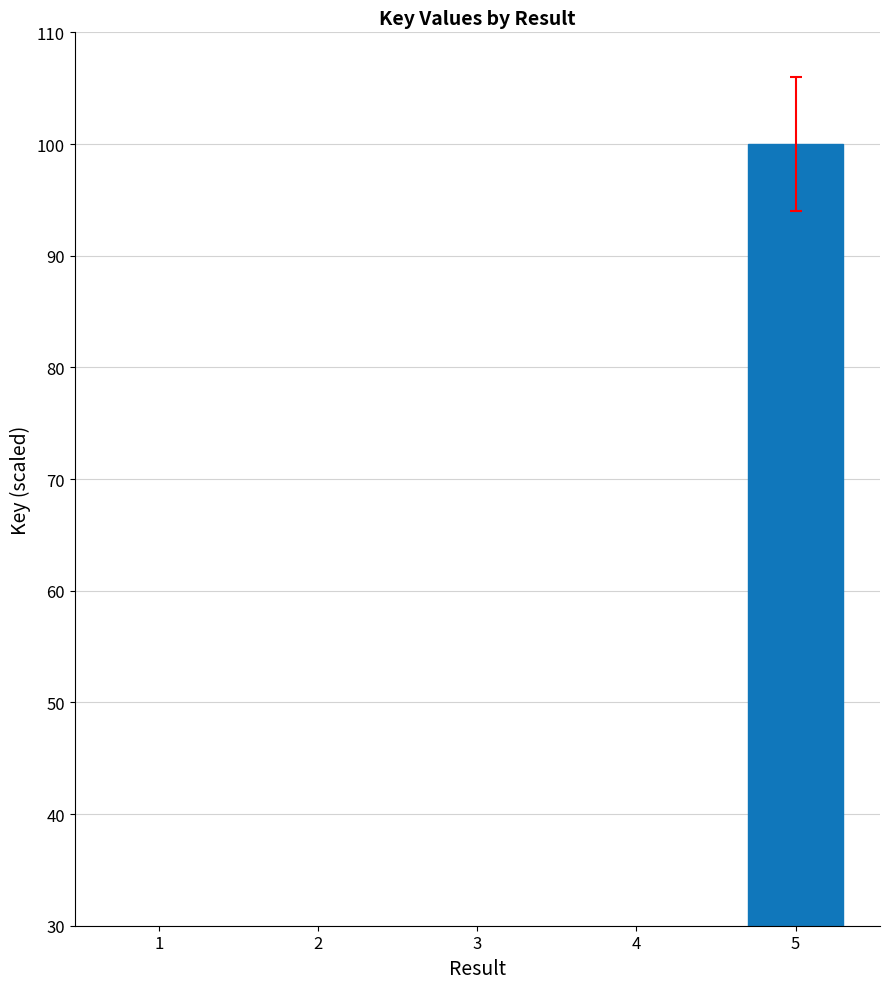

Reading left to right, what are all the values shown in this chart?

8.5	8.3	4.8	4.8	100.0